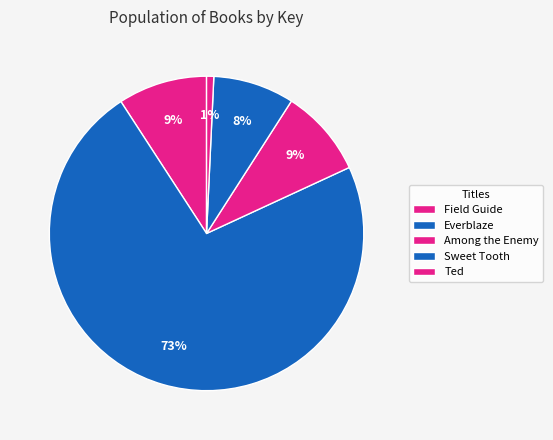

What is the majority slice?

Everblaze